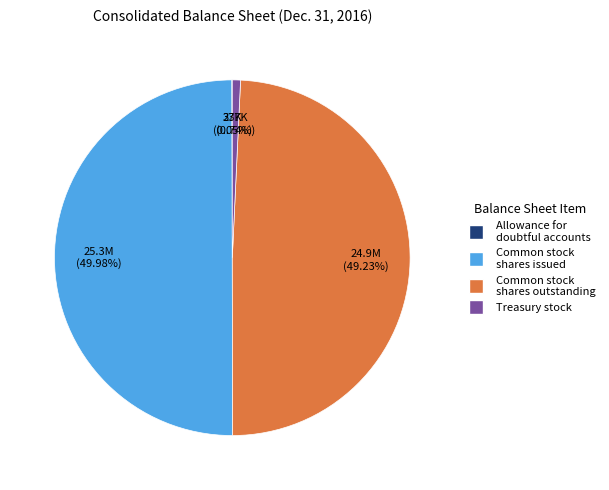

Is Treasury stock the majority of the pie?

No